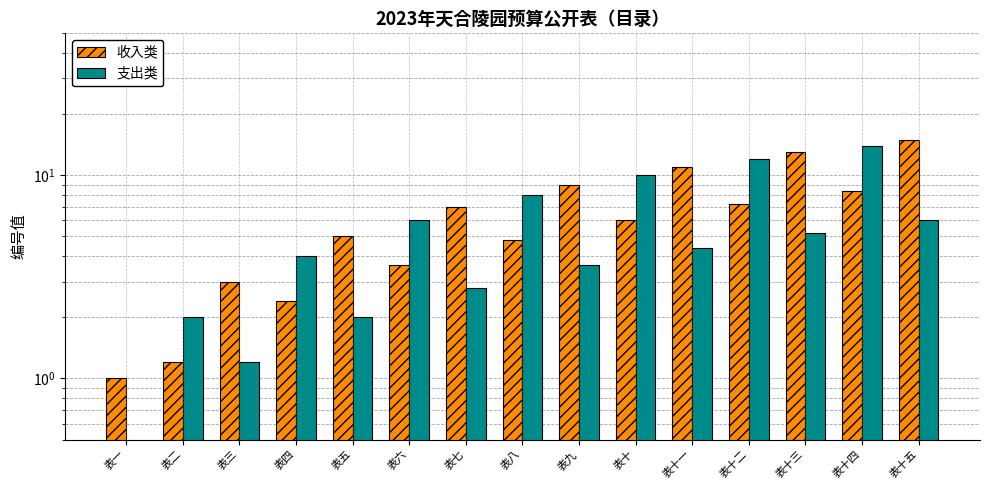

Is the value of 收入类 at 表十三 greater than the value of 支出类 at 表六?

Yes